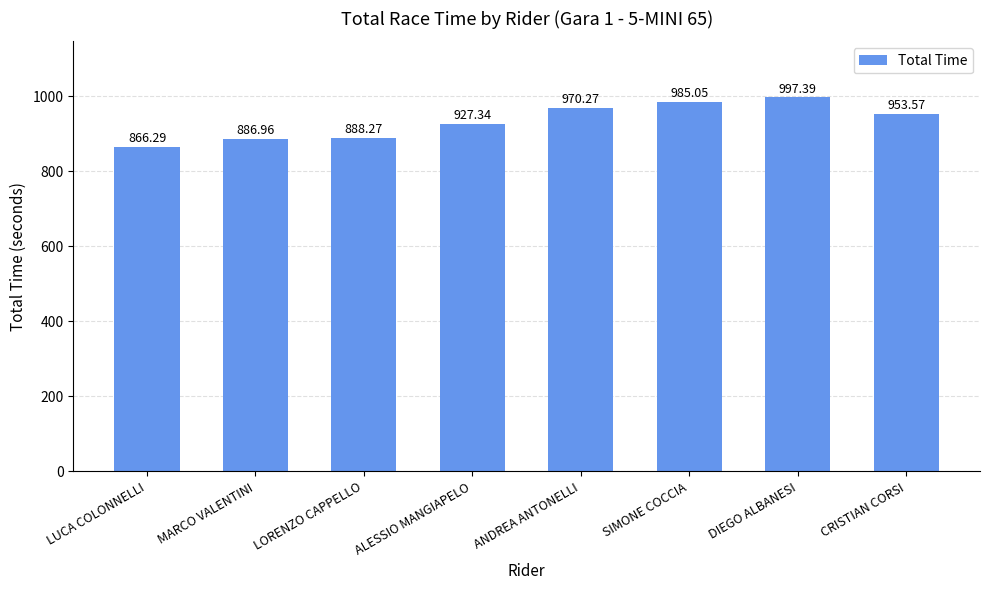

What is the sum of all values?

7475.1